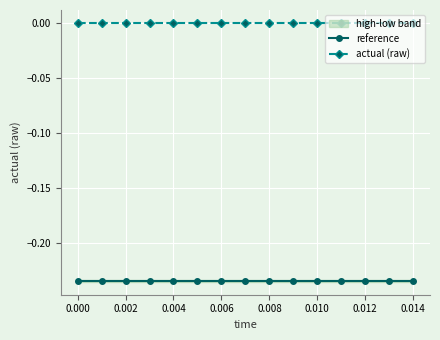

Reading left to right, transcribe all the data shown in this chart.

reference: -0.2	-0.2	-0.2	-0.2	-0.2	-0.2	-0.2	-0.2	-0.2	-0.2	-0.2	-0.2	-0.2	-0.2	-0.2
actual (raw): -0.0	-0.0	-0.0	-0.0	-0.0	-0.0	-0.0	-0.0	-0.0	-0.0	-0.0	-0.0	-0.0	-0.0	-0.0